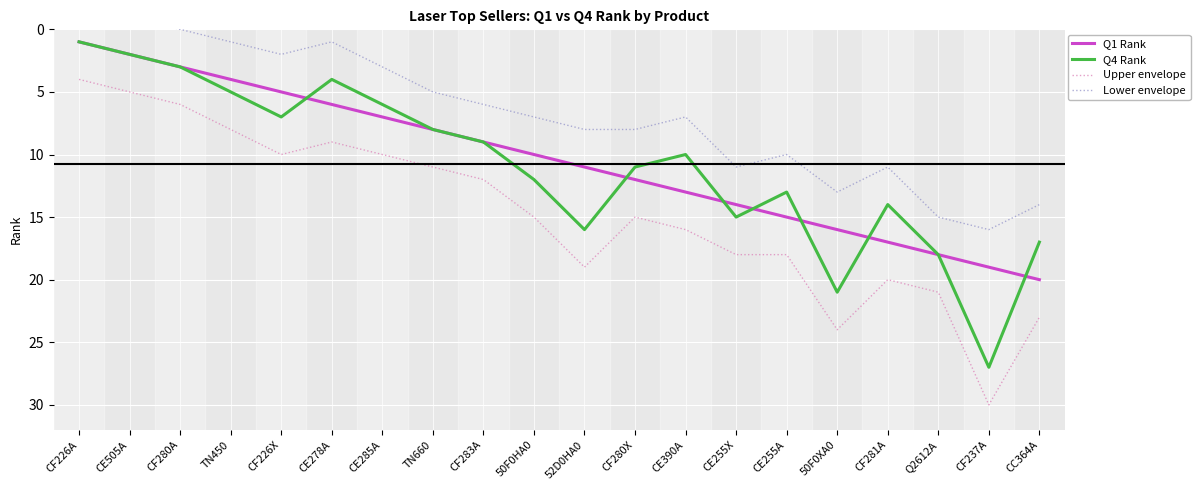

Does the chart display data point markers on the line(s)?

No